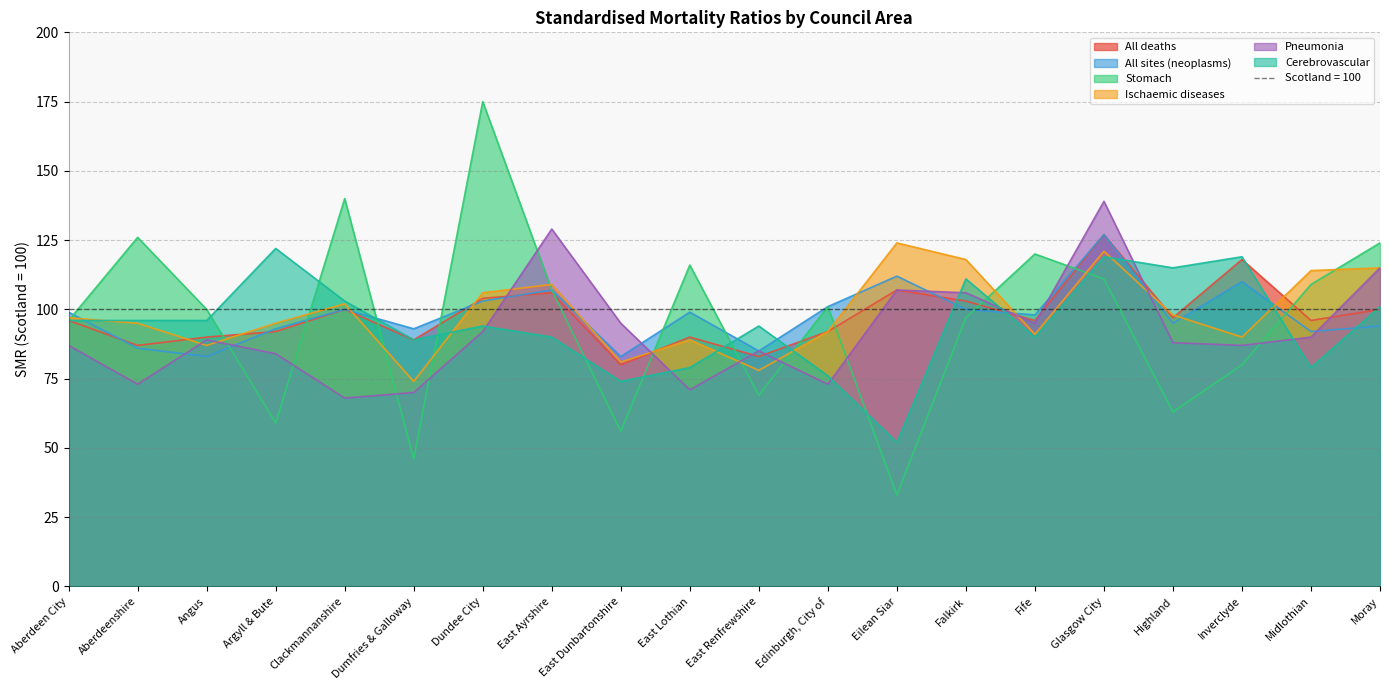

What is the difference between the Pneumonia values at Fife and Moray?

20